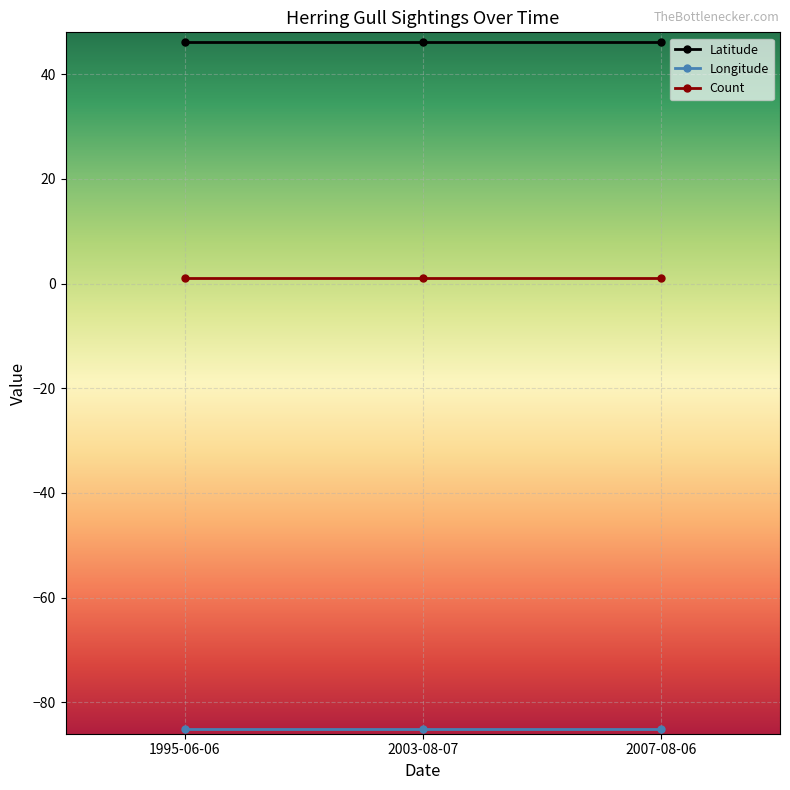

What is the smallest value displayed?

-85.1